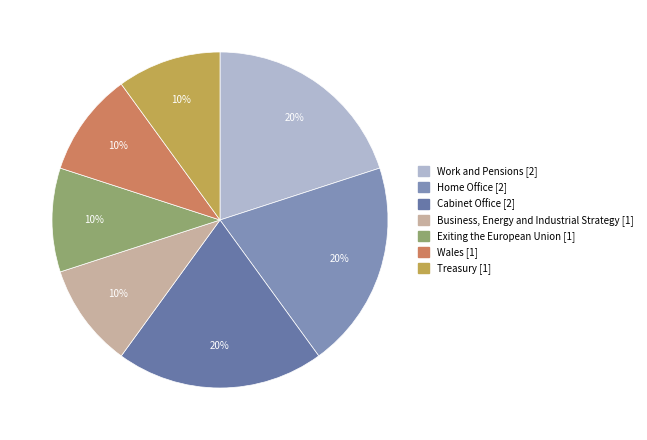

How many slices are in this pie chart?

7